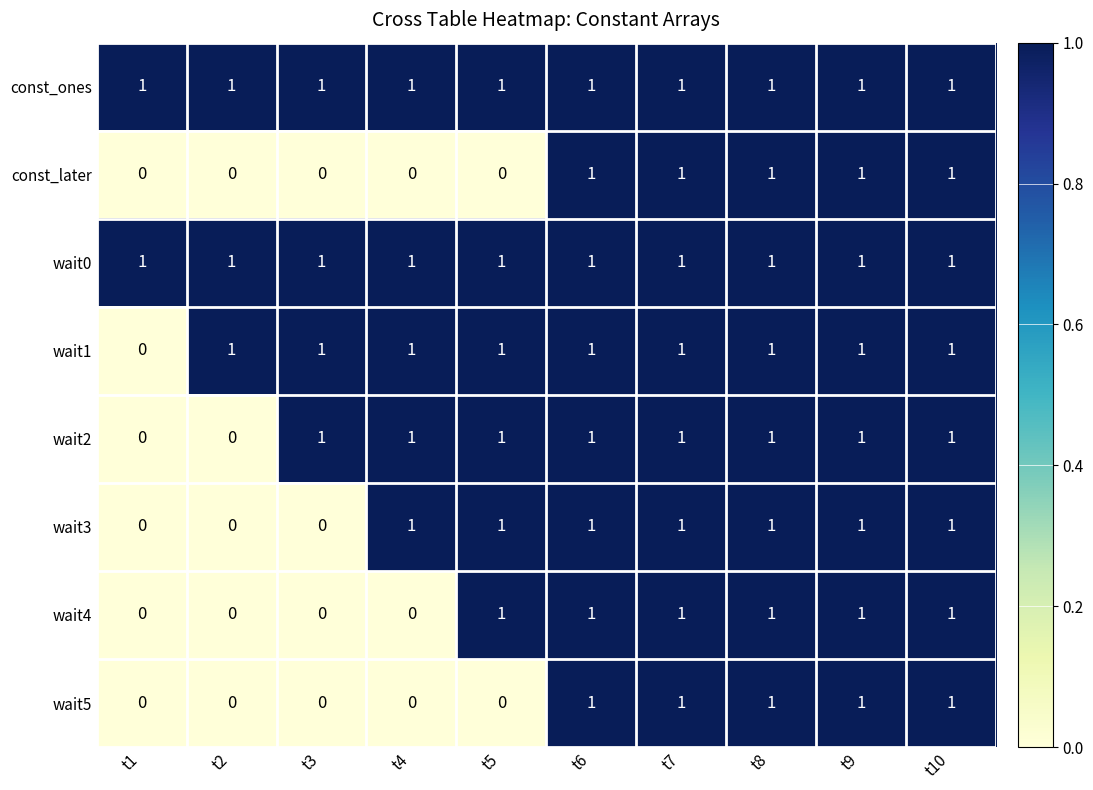

The value of wait0 at t5 is 1. True or false?

True